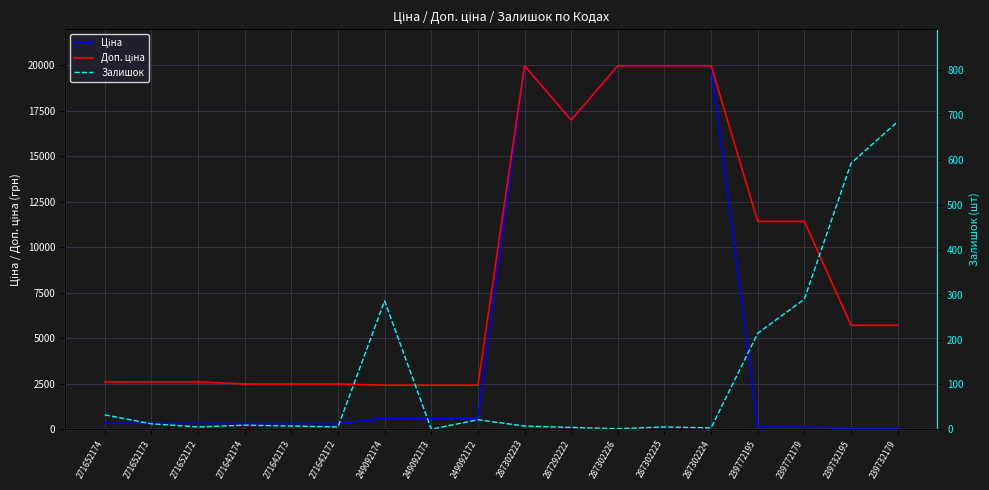

What is the total value across all series at 239732179?

6448.1